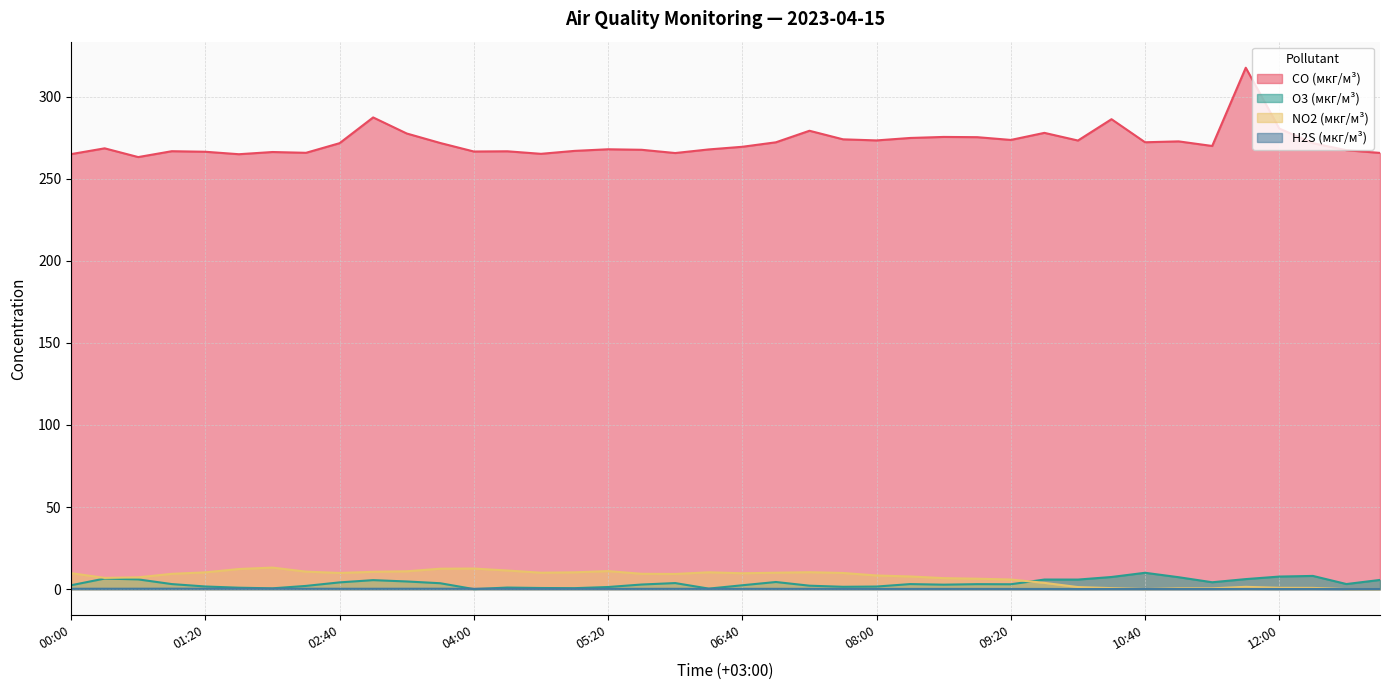

What is the label of the 18th point from the right?

07:20